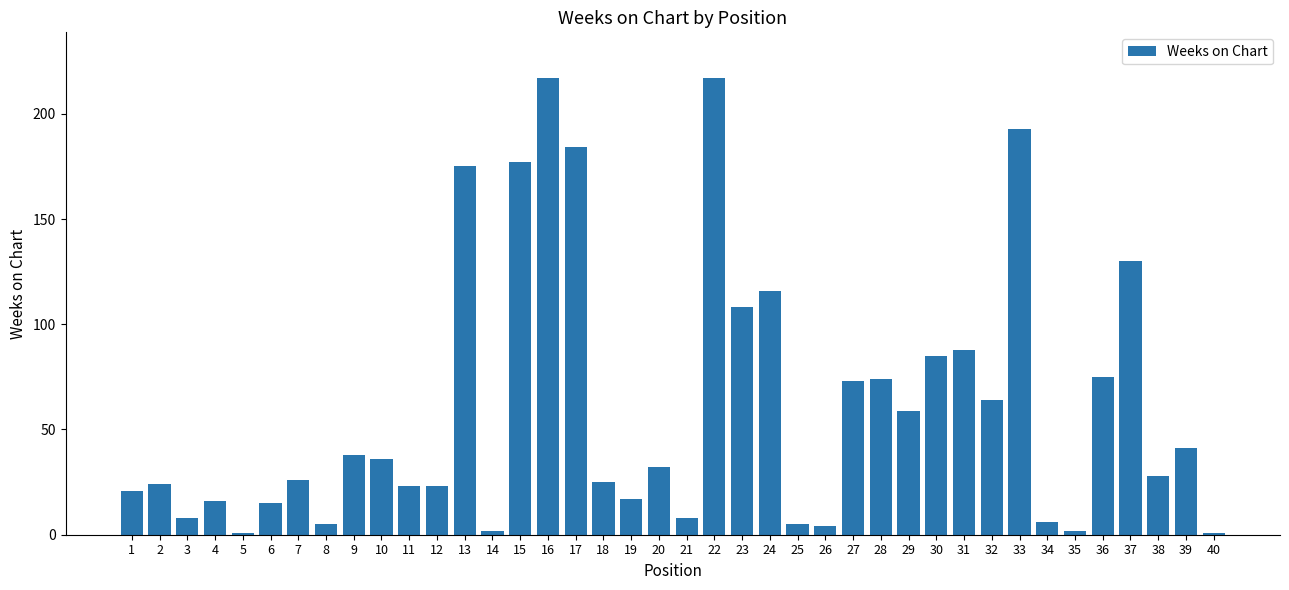

Reading left to right, transcribe all the data shown in this chart.

1=21	2=24	3=8	4=16	5=1	6=15	7=26	8=5	9=38	10=36	11=23	12=23	13=175	14=2	15=177	16=217	17=184	18=25	19=17	20=32	21=8	22=217	23=108	24=116	25=5	26=4	27=73	28=74	29=59	30=85	31=88	32=64	33=193	34=6	35=2	36=75	37=130	38=28	39=41	40=1